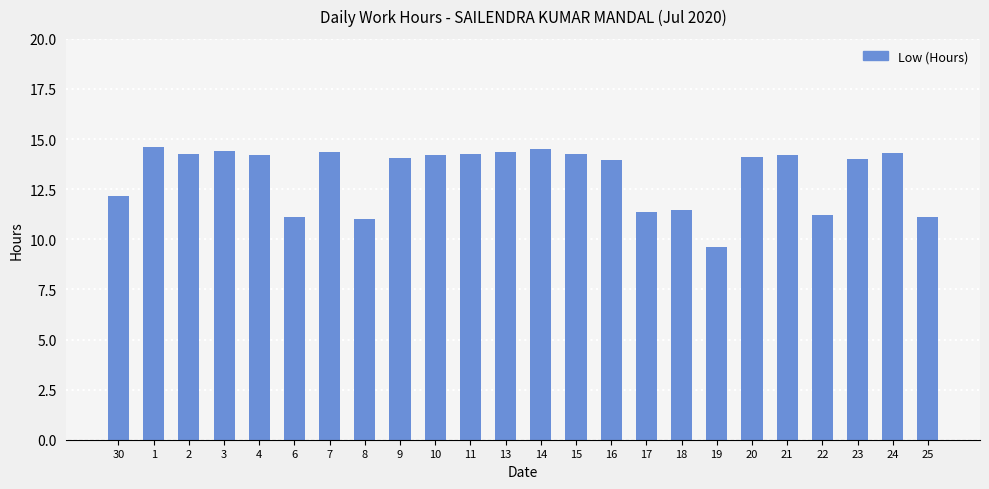

What is the maximum value shown in the chart?

14.6